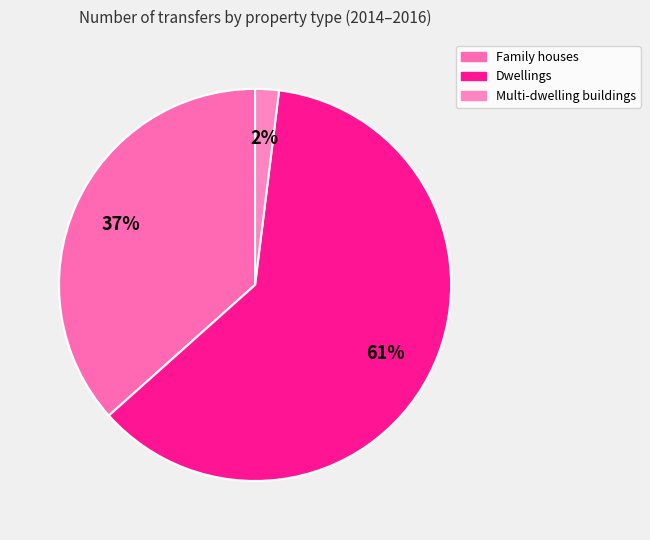

Combined, do Family houses and Multi-dwelling buildings account for over 50%?

No